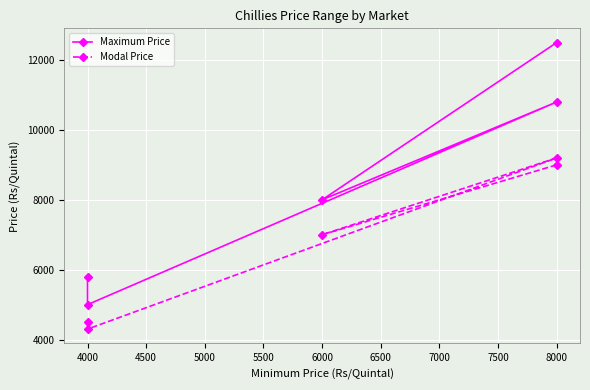

Which series changed the most between 6000 and 4000?

Modal Price